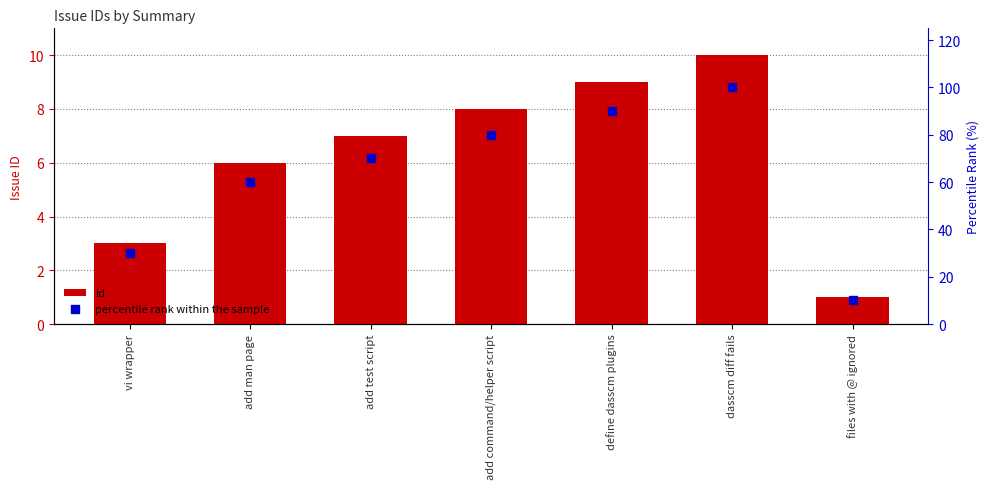

At how many categories does at least one series exceed 47?

5